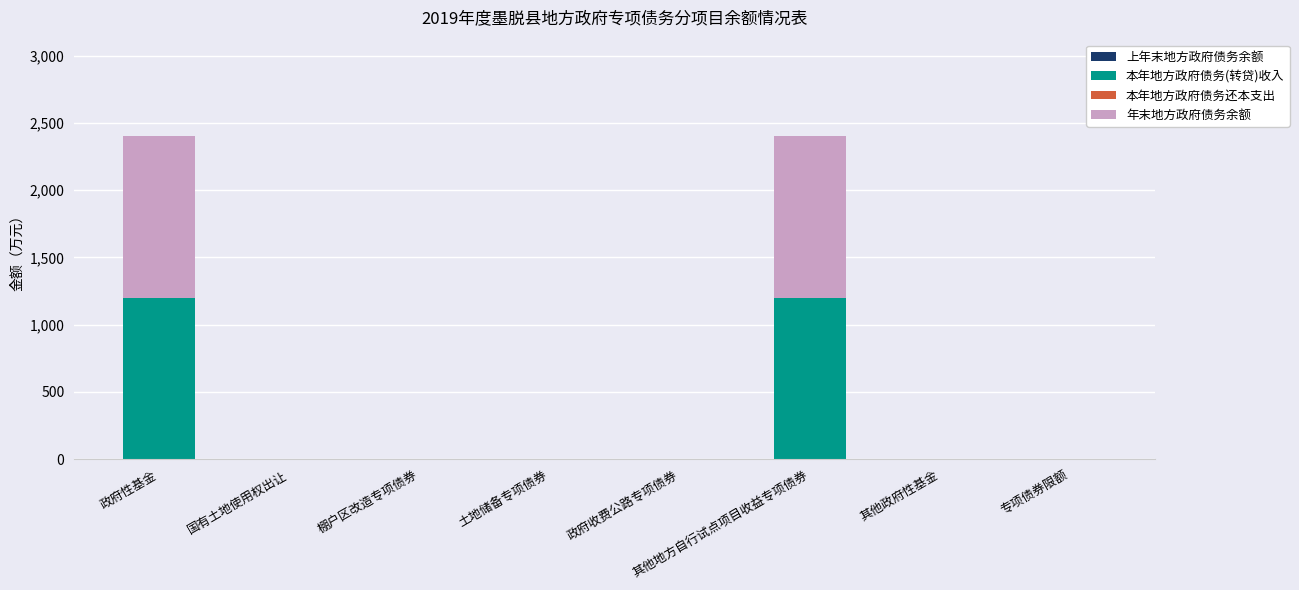

How many 本年地方政府债务(转贷)收入 values are between 0 and 1200?

8